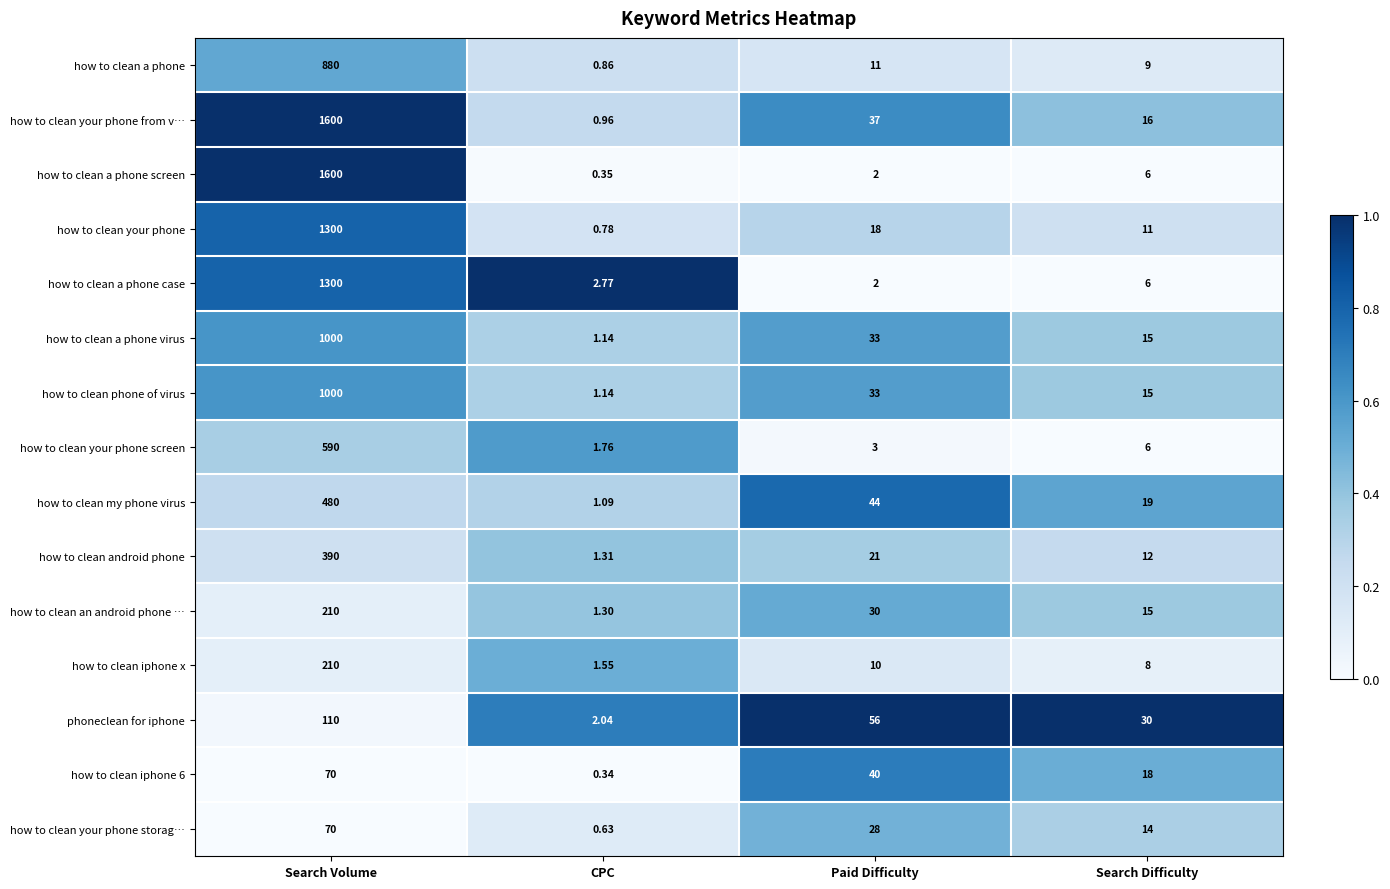

Between Search Volume and Search Difficulty, which series saw the biggest shift?

how to clean a phone screen